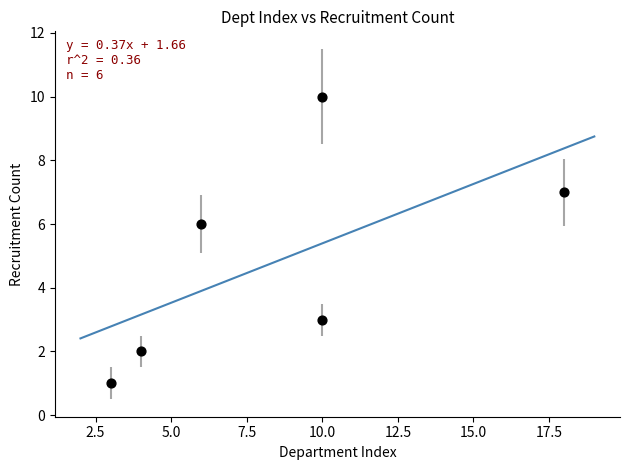

What Y value in the scatter plot is closest to 5?

6